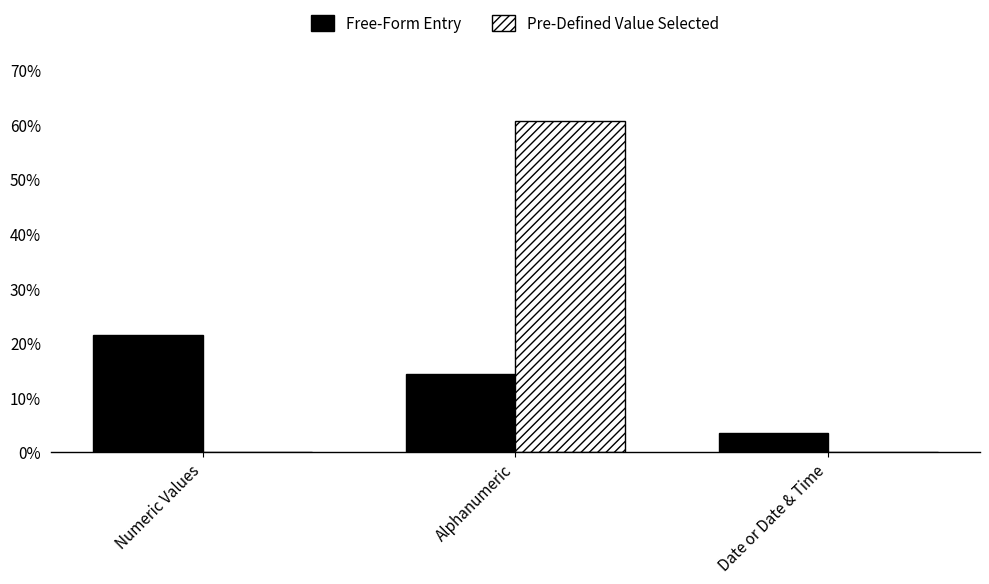

Which series has the largest total across all categories?

Pre-Defined Value Selected